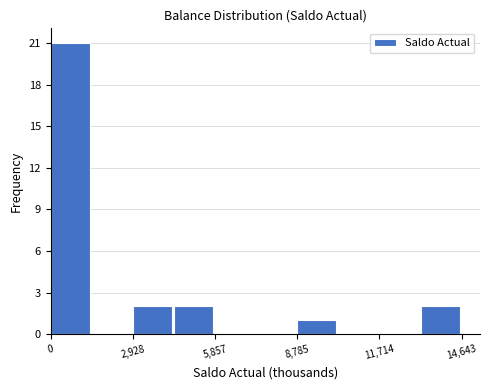

Around what value on the x-axis is the tallest bar? Give the approximate position of its centre, as read against the axis.

500